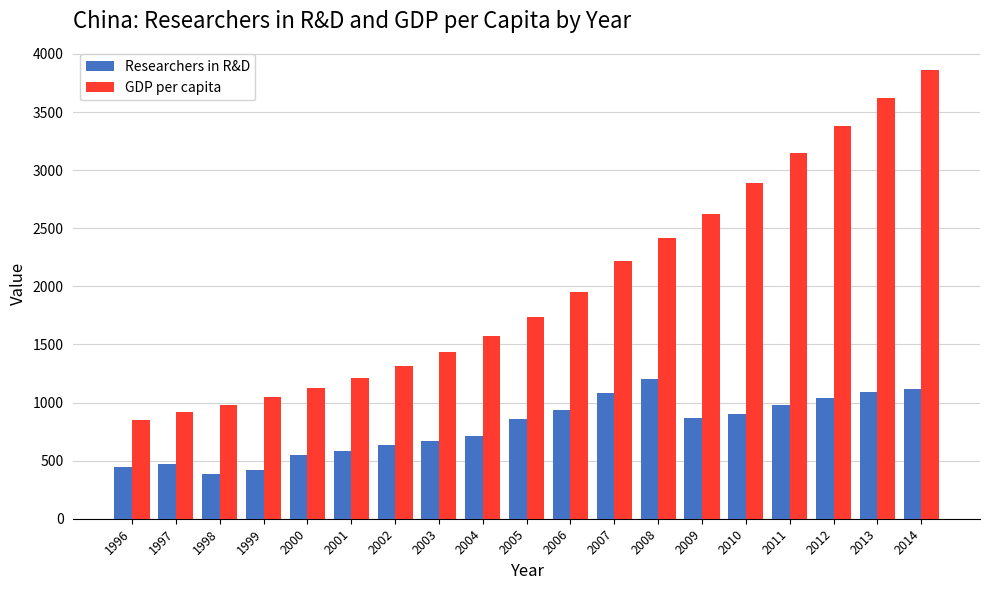

Is the value of Researchers in R&D at 2009 greater than the value of GDP per capita at 2012?

No